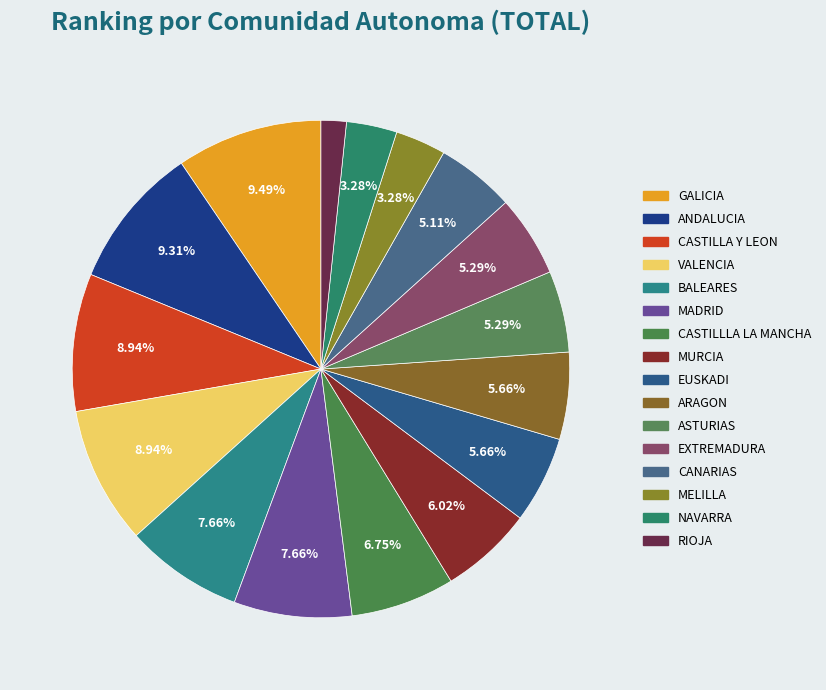

Which has a higher value, NAVARRA or BALEARES?

BALEARES